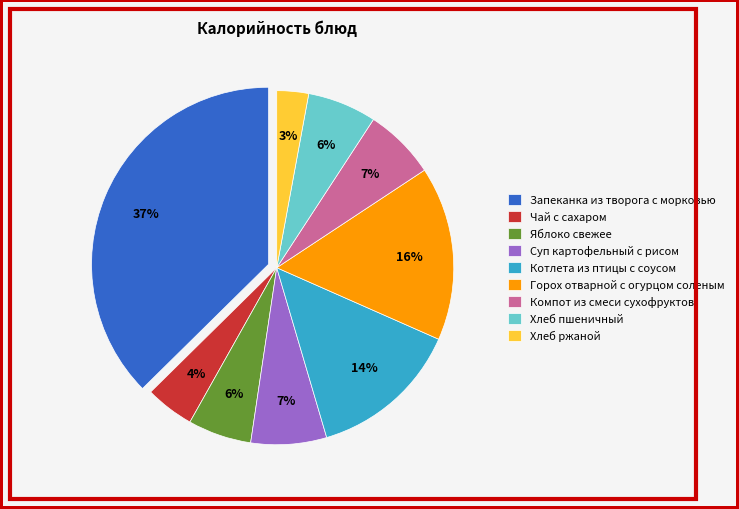

Which category has the biggest portion of the pie?

Запеканка из творога с морковью